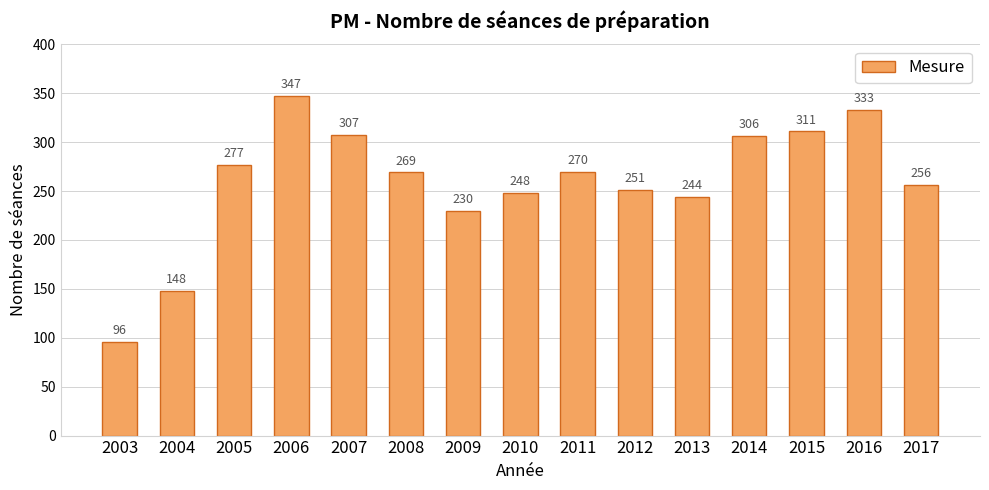

Are the bars grouped side by side (vs. stacked)?

No